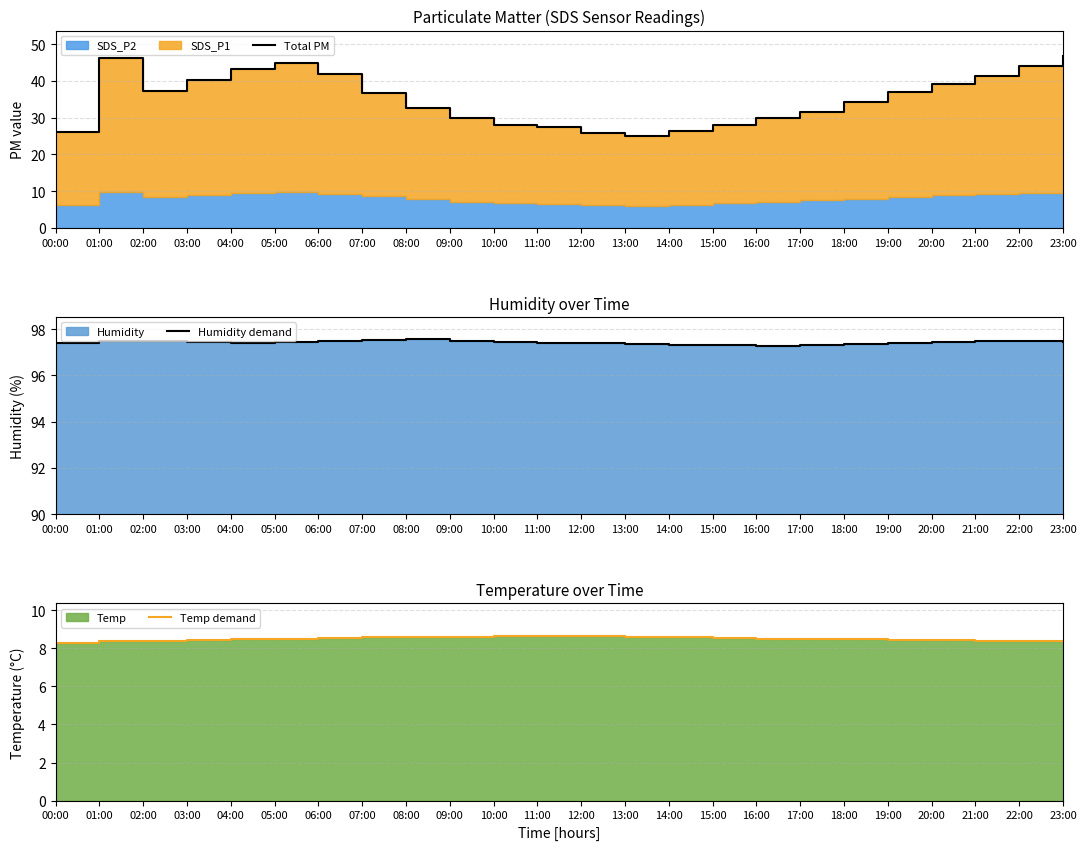

Is it true that Total PM equals 74.4 at 05:00?

False